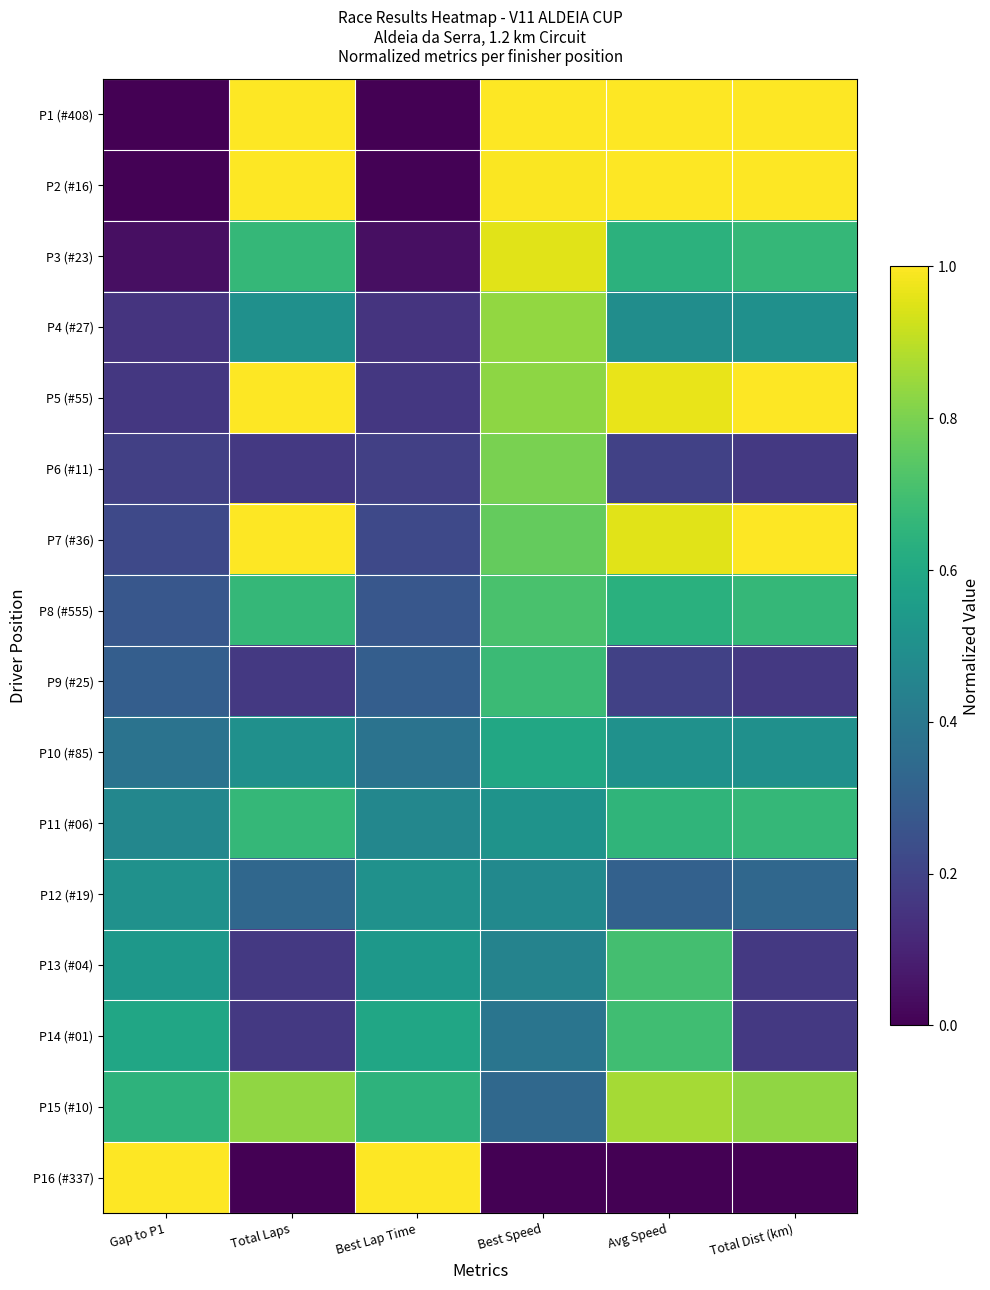

Which series has the widest spread of values?

P1 (#408)